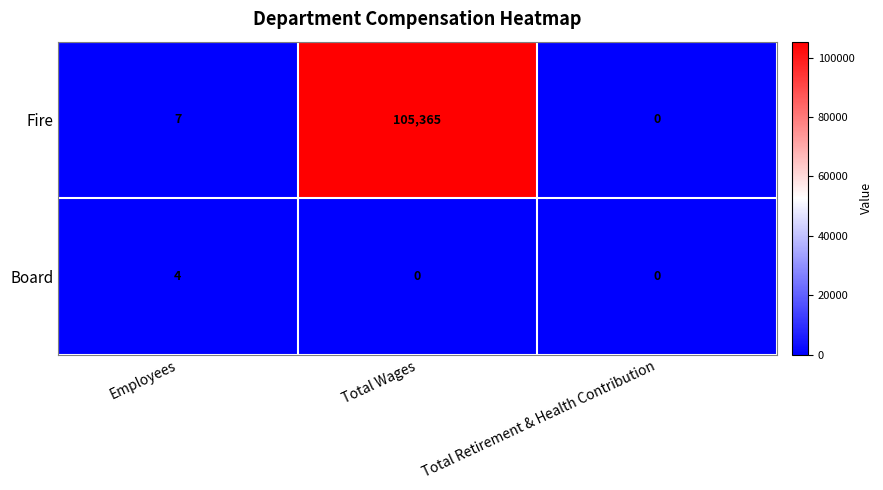

What is the difference between the maximum and minimum values in the Fire series?

105365